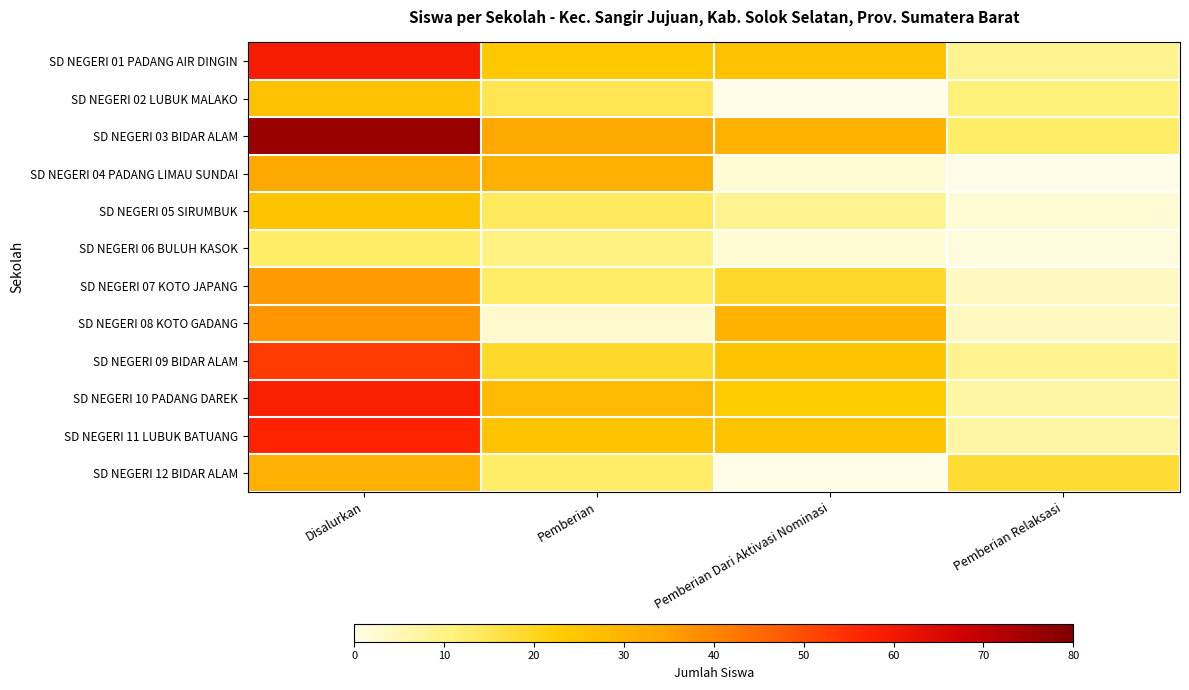

What is the spread (max minus min) of values at Pemberian?

30